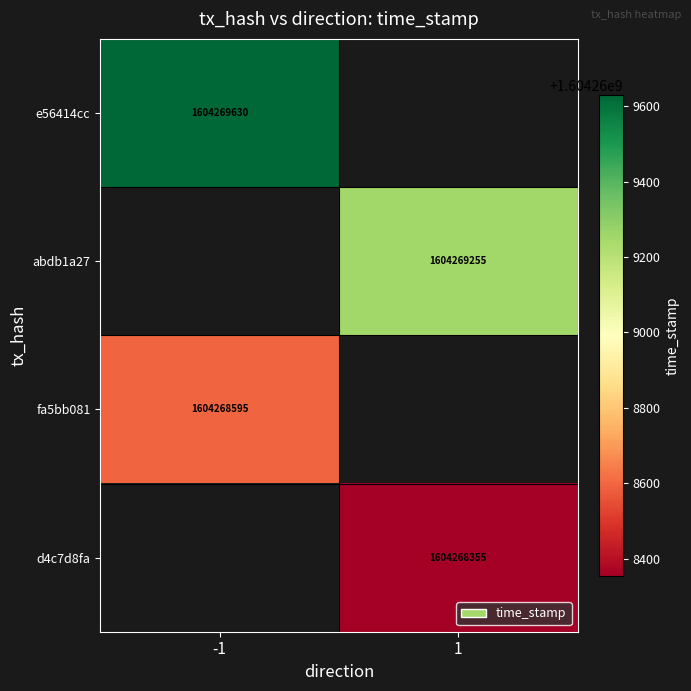

At which category is the sum across all series the highest?

-1